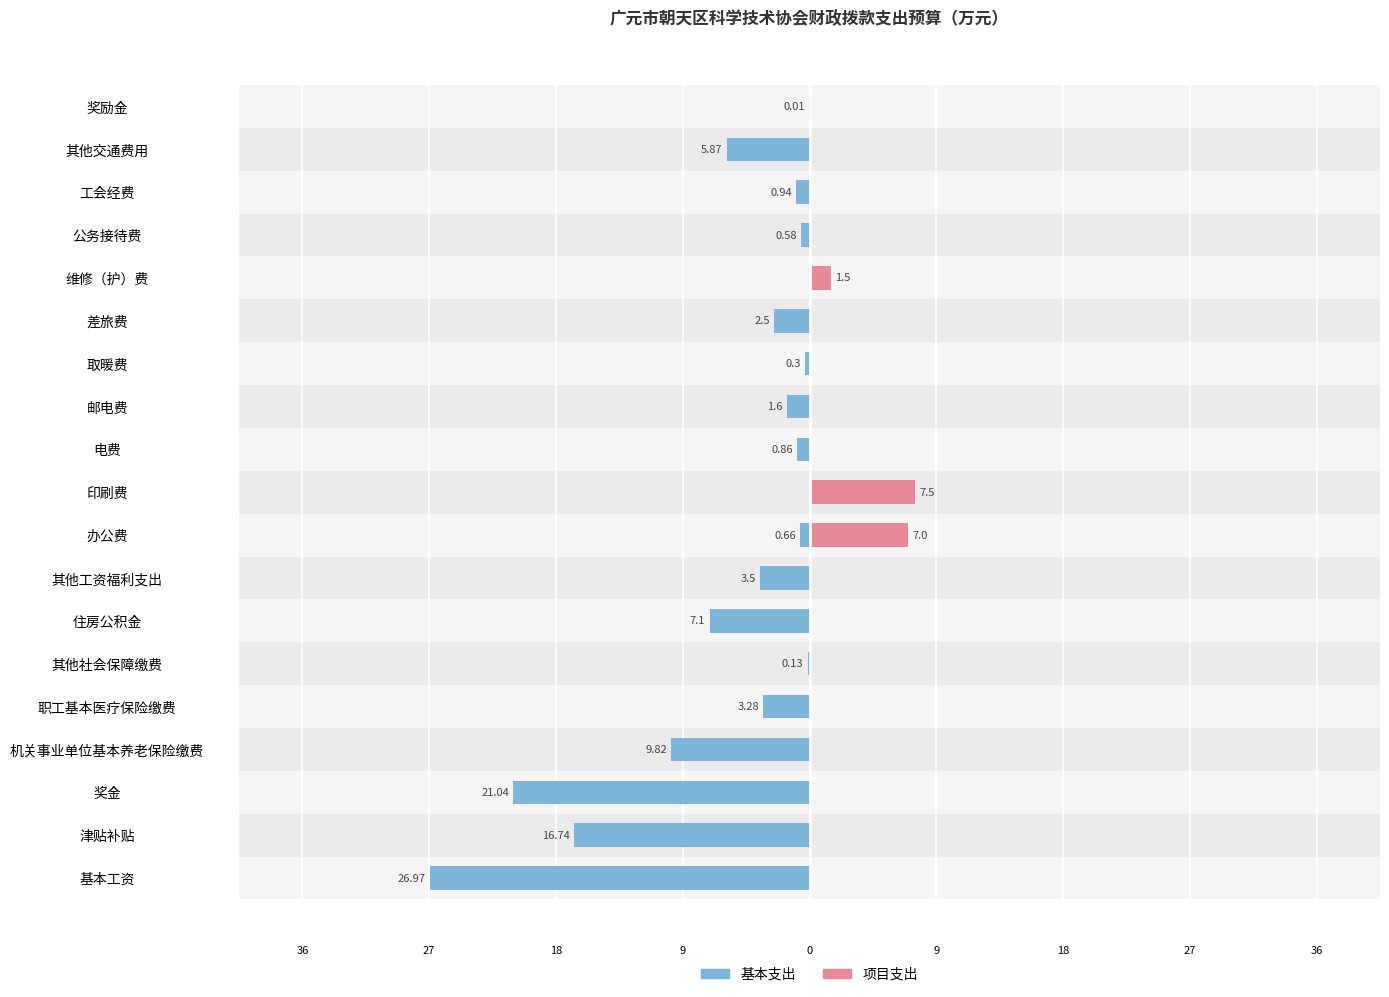

Is it true that 项目支出 equals 0.0 at 公务接待费?

True